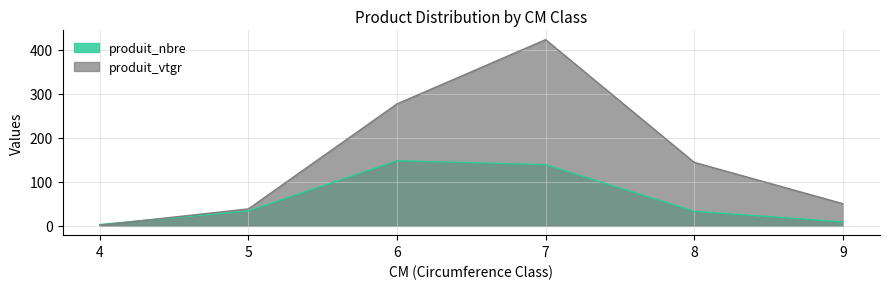

True or false: produit_vtgr has more than 2 points higher than both neighbors.

False